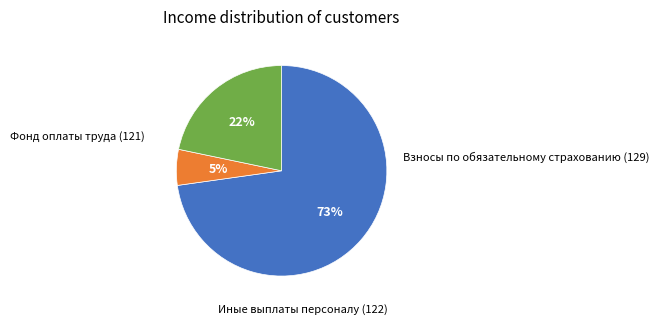

Is there a majority slice in this chart?

Yes